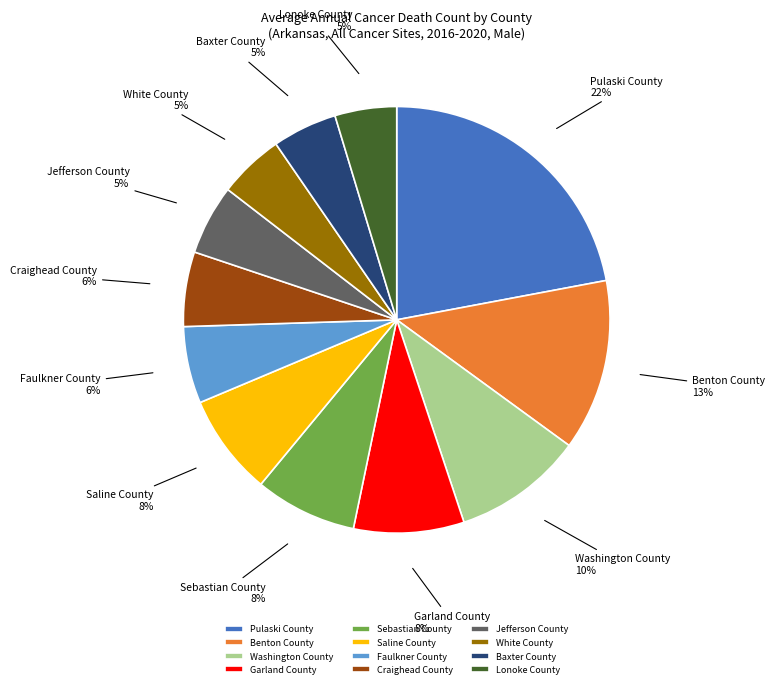

How many segments does this pie chart have?

12